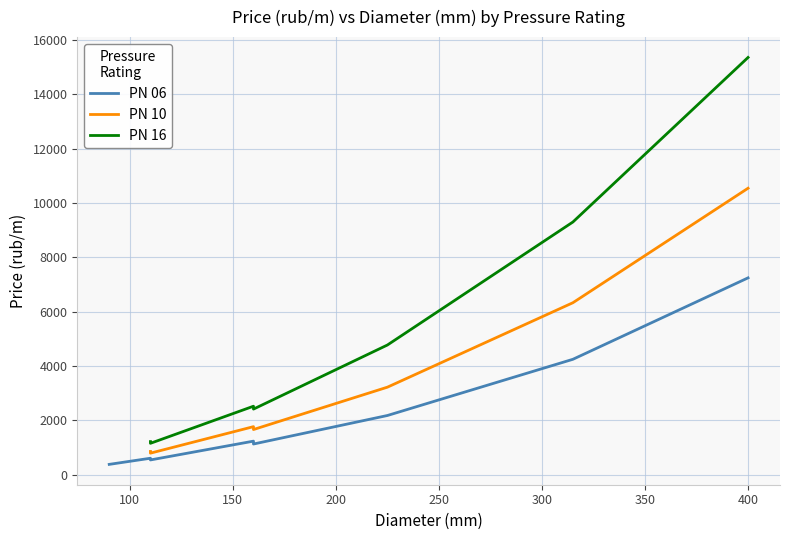

What is the average value of the PN 06 series?

2199.2